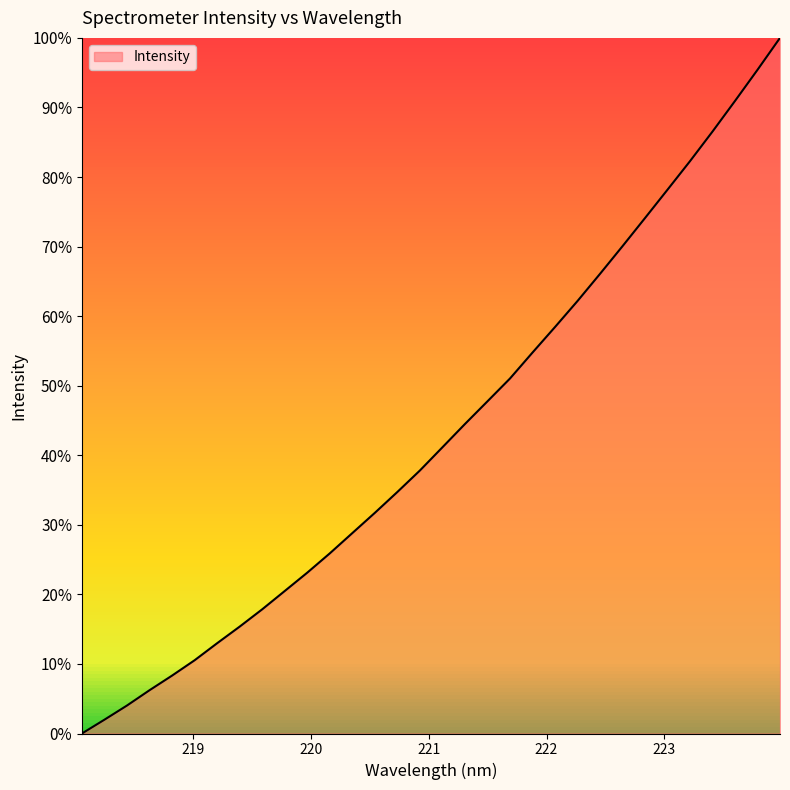

What is the maximum value shown in the chart?

100.0